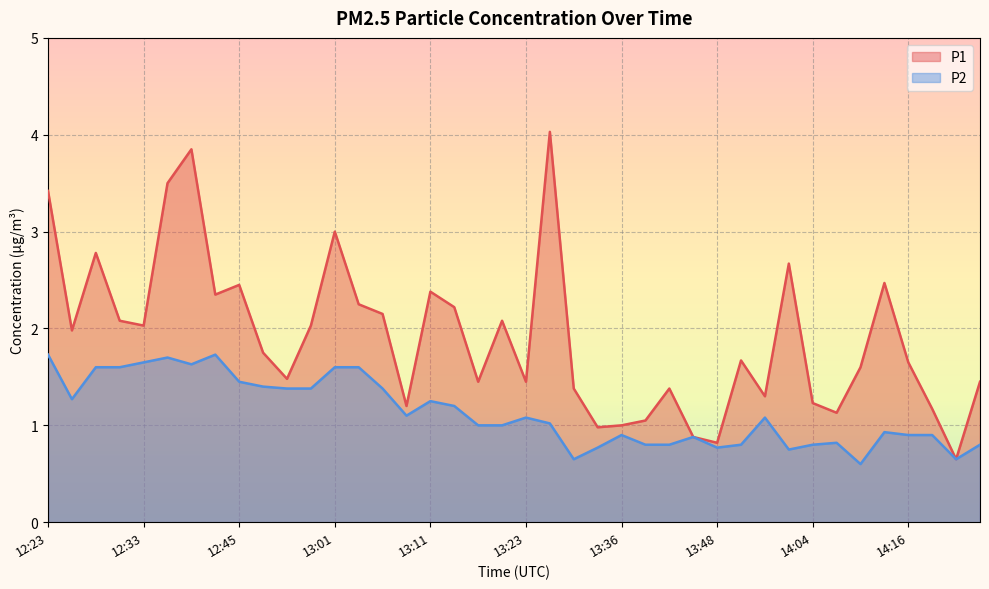

Reading right to left, list all the values displayed in this chart.

P1: 1.4	0.7	1.2	1.6	2.5	1.6	1.1	1.2	2.7	1.3	1.7	0.8	0.9	1.4	1.1	1.0	1.0	1.4	4.0	1.4	2.1	1.4	2.2	2.4	1.2	2.1	2.2	3.0	2.0	1.5	1.8	2.5	2.4	3.9	3.5	2.0	2.1	2.8	2.0	3.4
P2: 0.8	0.7	0.9	0.9	0.9	0.6	0.8	0.8	0.8	1.1	0.8	0.8	0.9	0.8	0.8	0.9	0.8	0.7	1.0	1.1	1.0	1.0	1.2	1.2	1.1	1.4	1.6	1.6	1.4	1.4	1.4	1.4	1.7	1.6	1.7	1.6	1.6	1.6	1.3	1.7